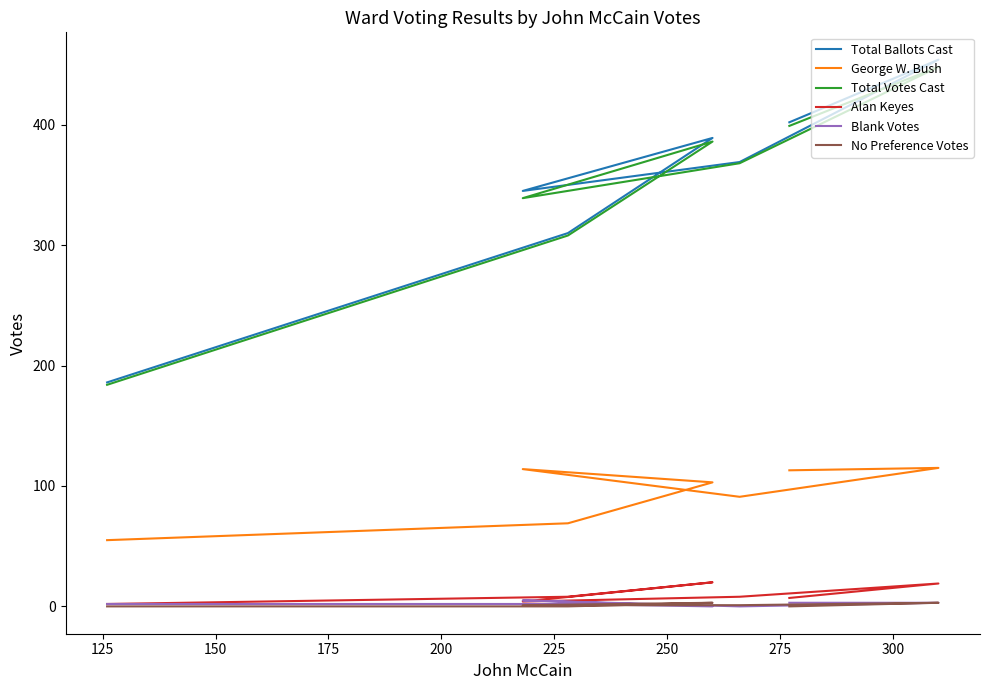

What is the difference between the maximum and minimum values in the Total Votes Cast series?

264